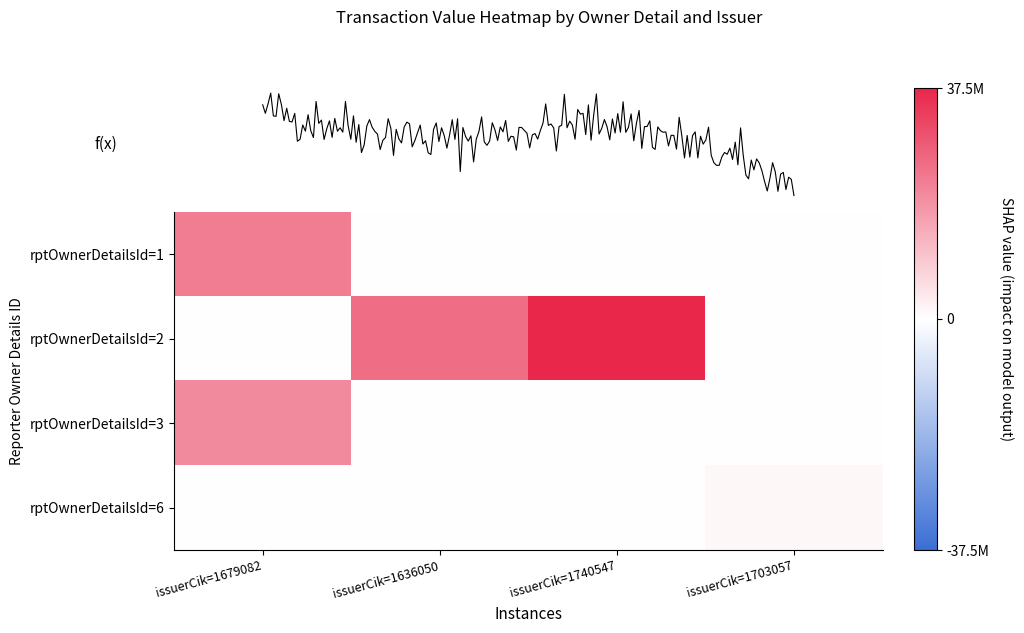

What is the sum of all rptOwnerDetailsId=1 values?

22500004